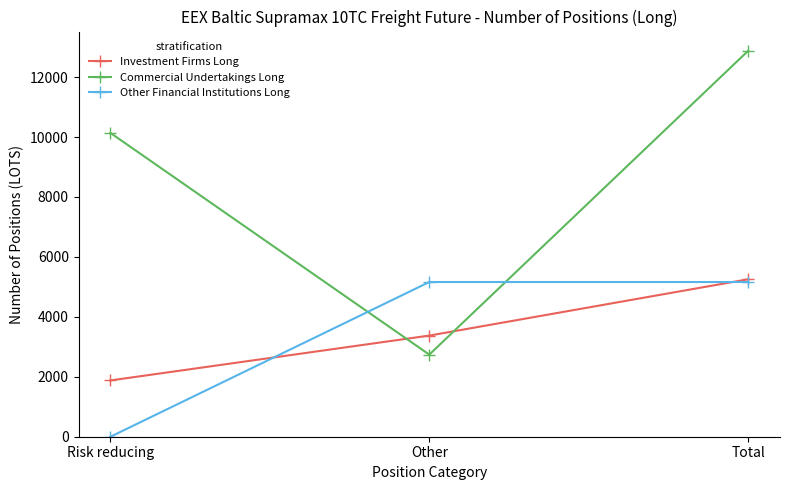

What is the value of the Other Financial Institutions Long point at the 3rd from the left?

5162.5